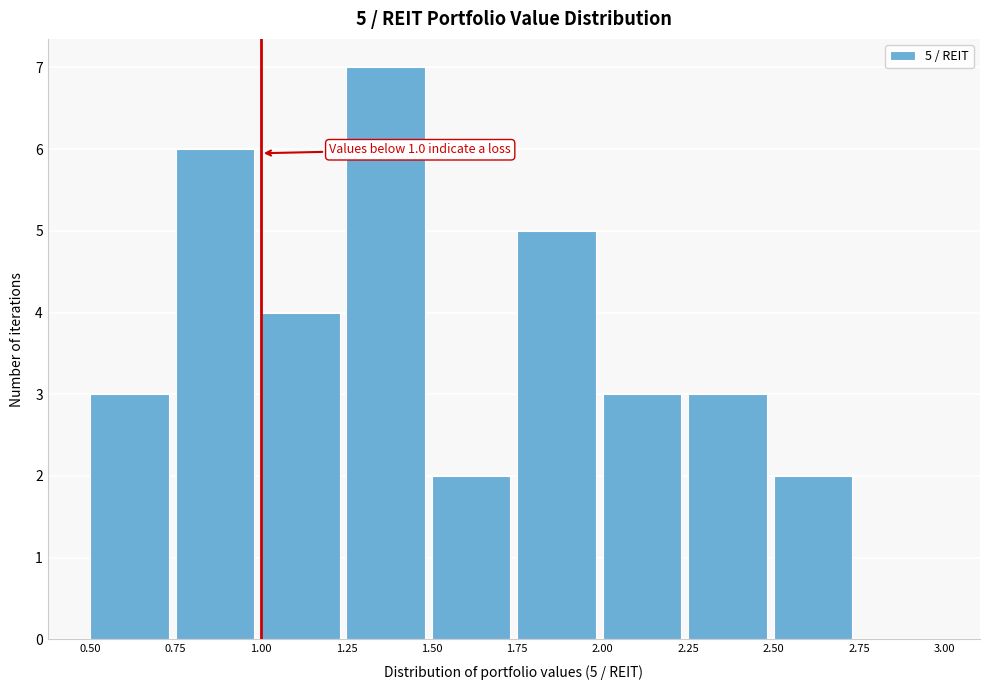

Which range on the x-axis has the tallest bar?

1.25 to 1.50